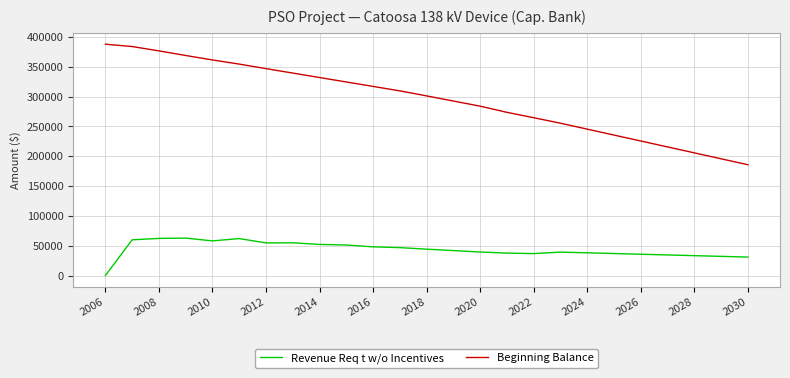

What is the lowest value of the Beginning Balance series?

185712.3